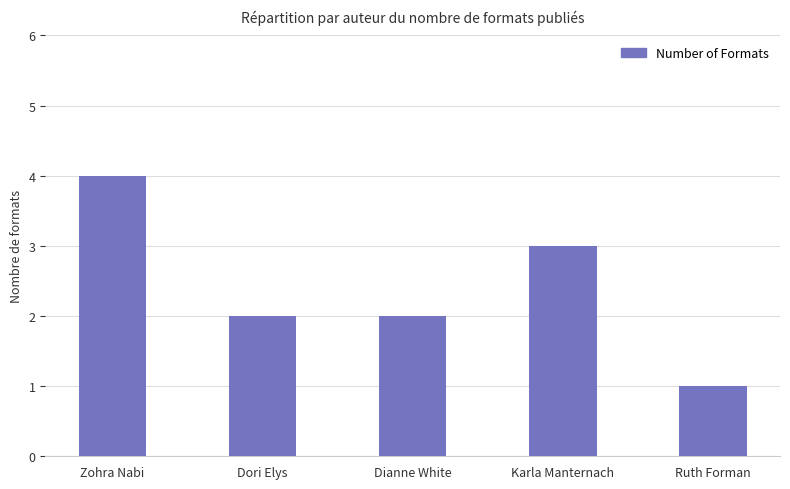

True or false: the data shows 4 at Zohra Nabi.

True